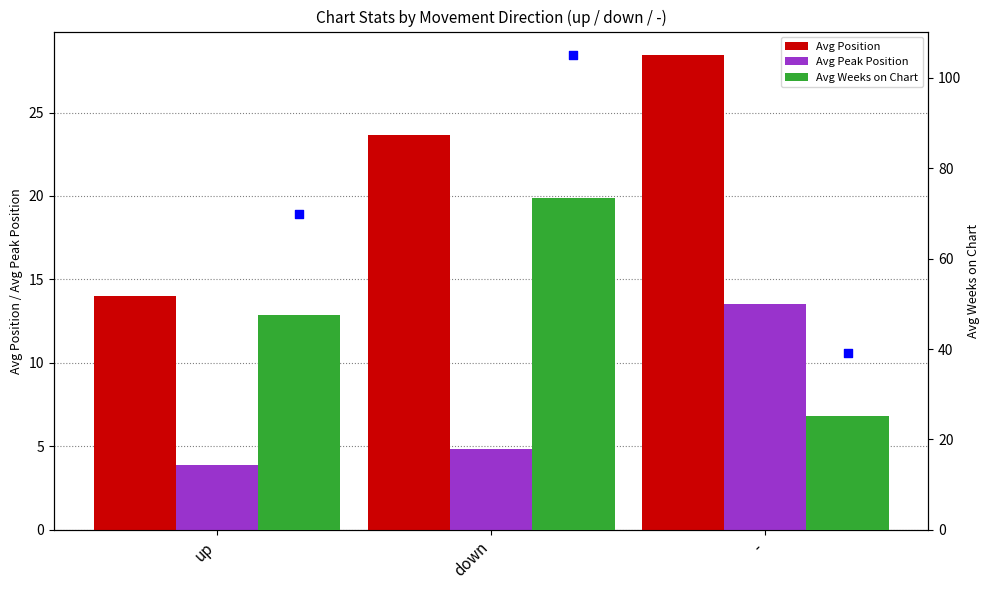

Which series reaches the maximum Y coordinate?

Avg Weeks on Chart